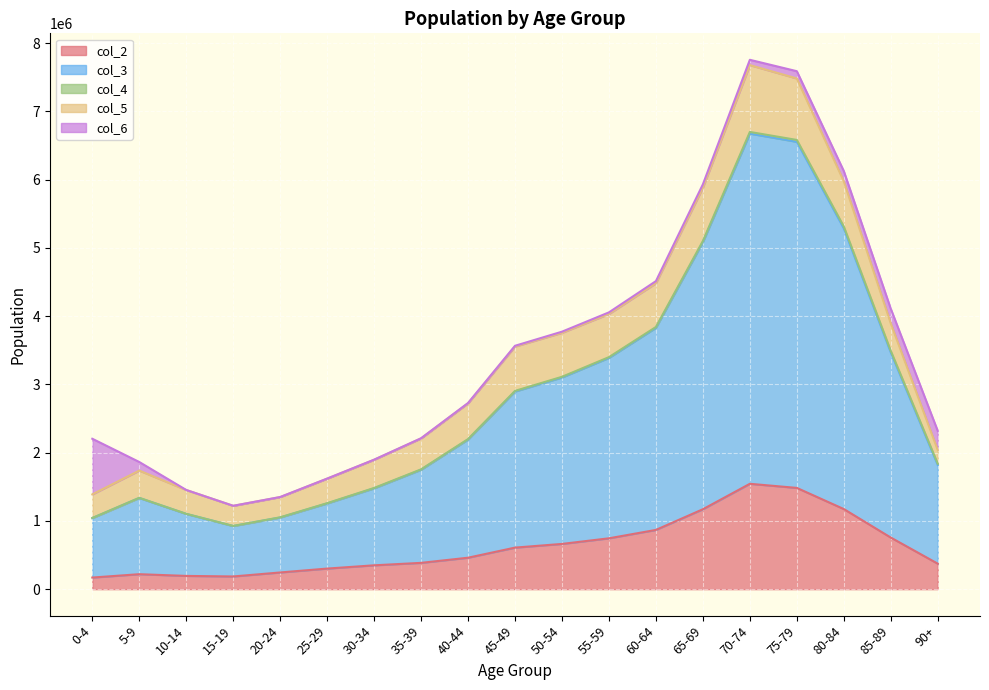

Which has a higher value, 15-19 or 25-29?

25-29